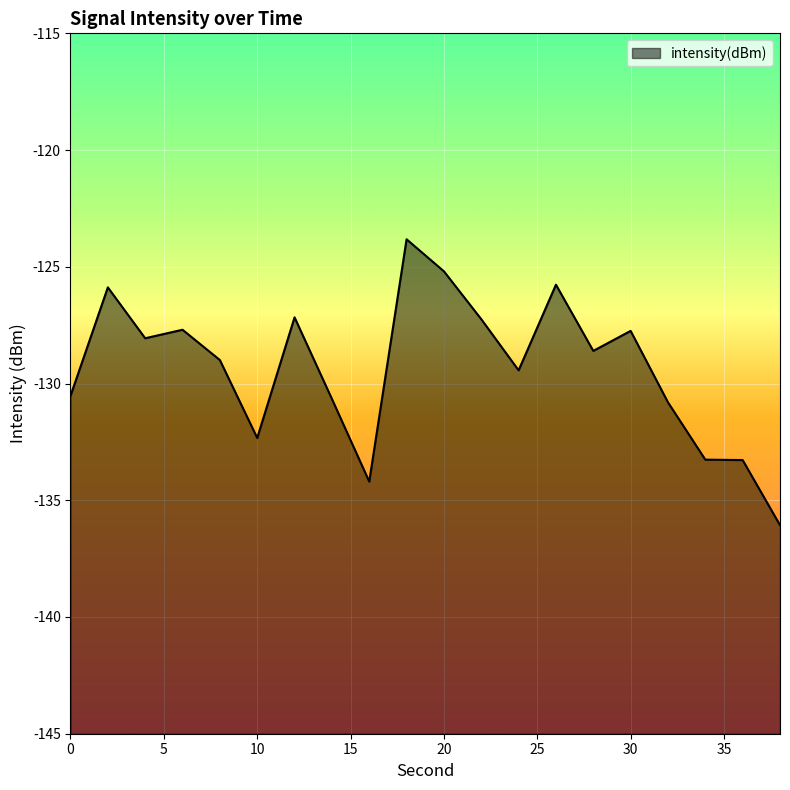

Rank the categories by value from highest to lowest.

18, 20, 26, 2, 12, 22, 6, 30, 4, 28, 8, 24, 0, 14, 32, 10, 34, 36, 16, 38